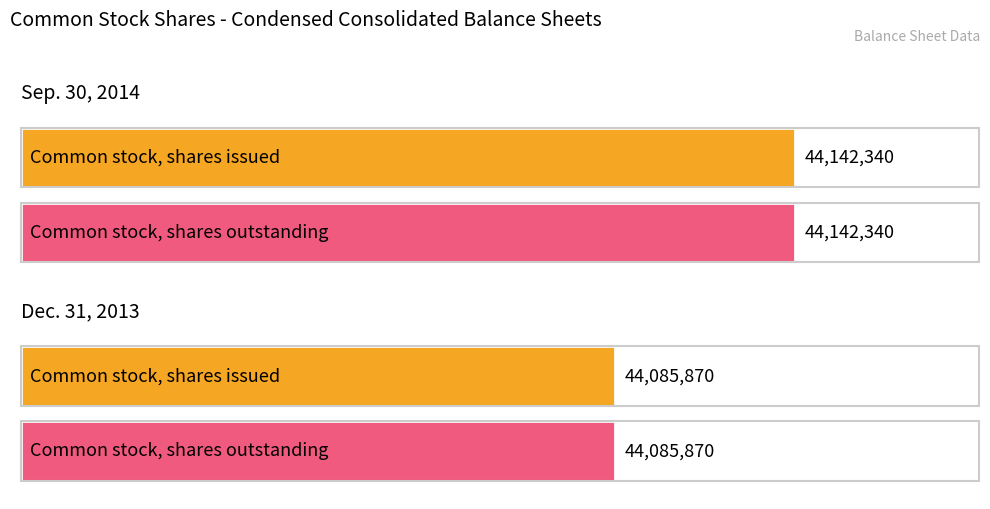

How many groups of bars are there?

2